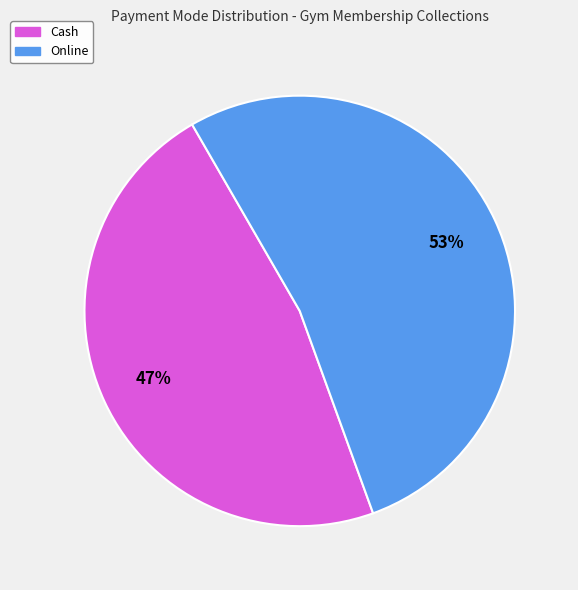

To the nearest percent, what is the difference between the largest and smallest slice percentages?

6%